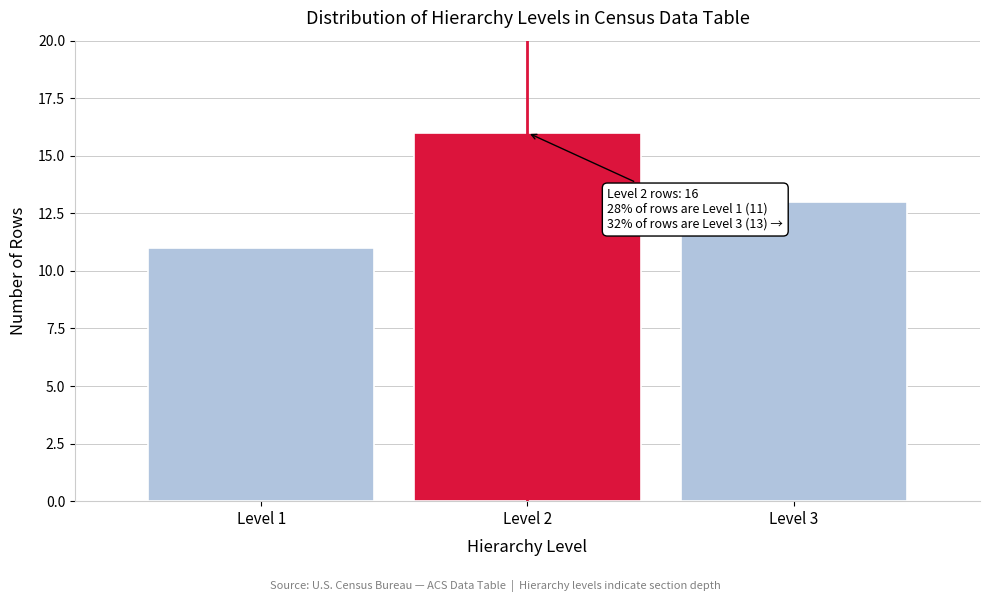

Which range on the x-axis has the tallest bar?

1.5 to 2.5